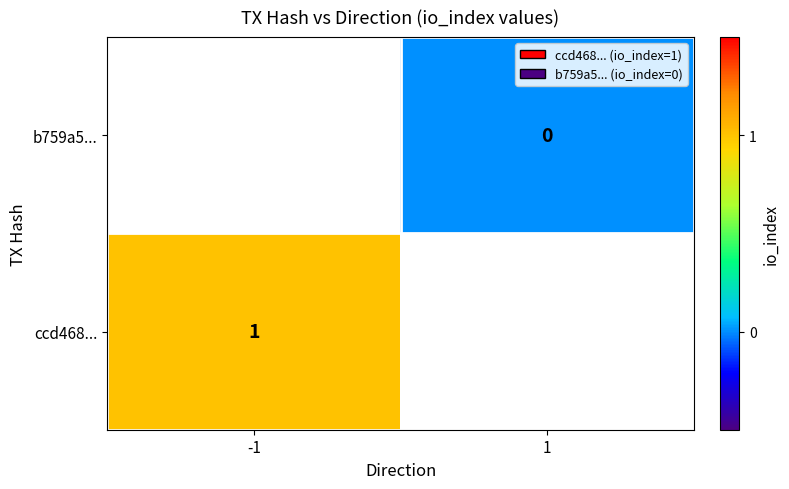

The ccd468... series shows 1 at -1. True or false?

True